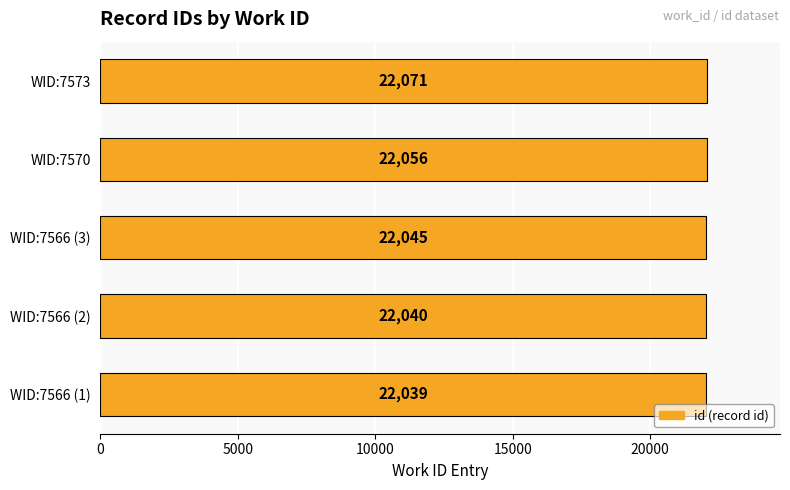

True or false: the data shows 11980 at WID:7566 (1).

False